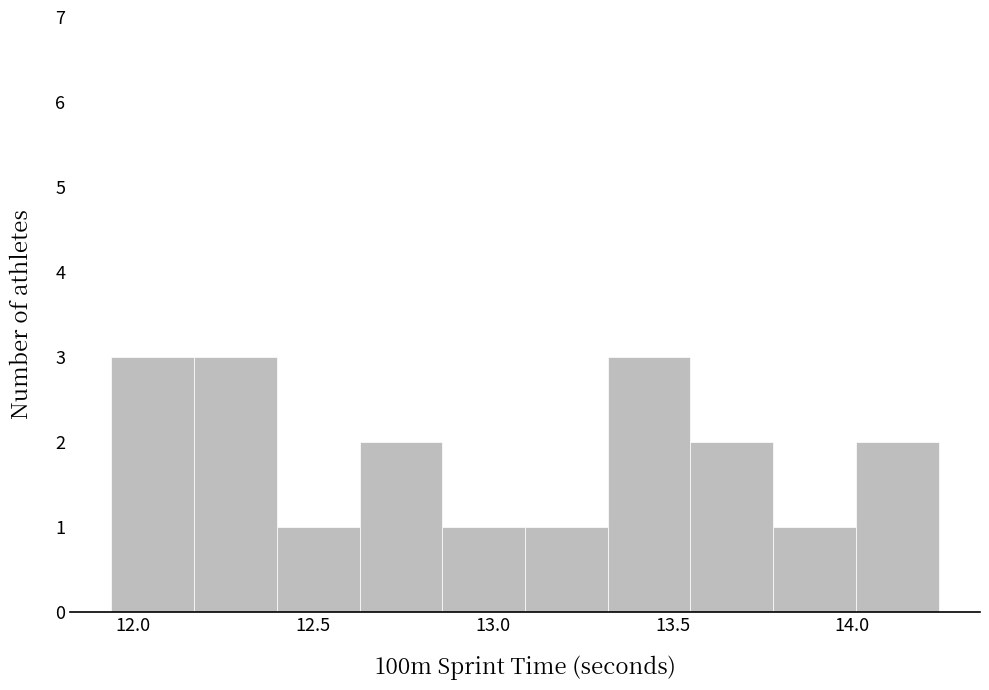

How tall is the bar that spans 12.40 to 12.63 on the x-axis? Neither the bar edges nor the heights are printed on the chart, so give them approximately, as read against the axes.

1